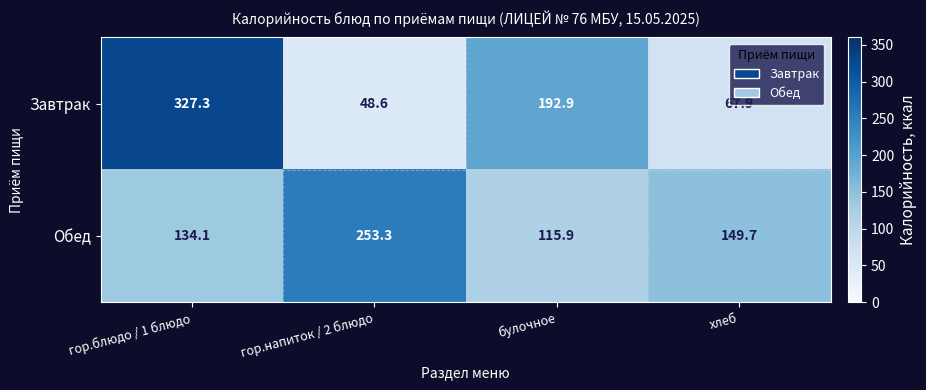

What is the difference between the highest and lowest values at гор.блюдо / 1 блюдо?

193.2